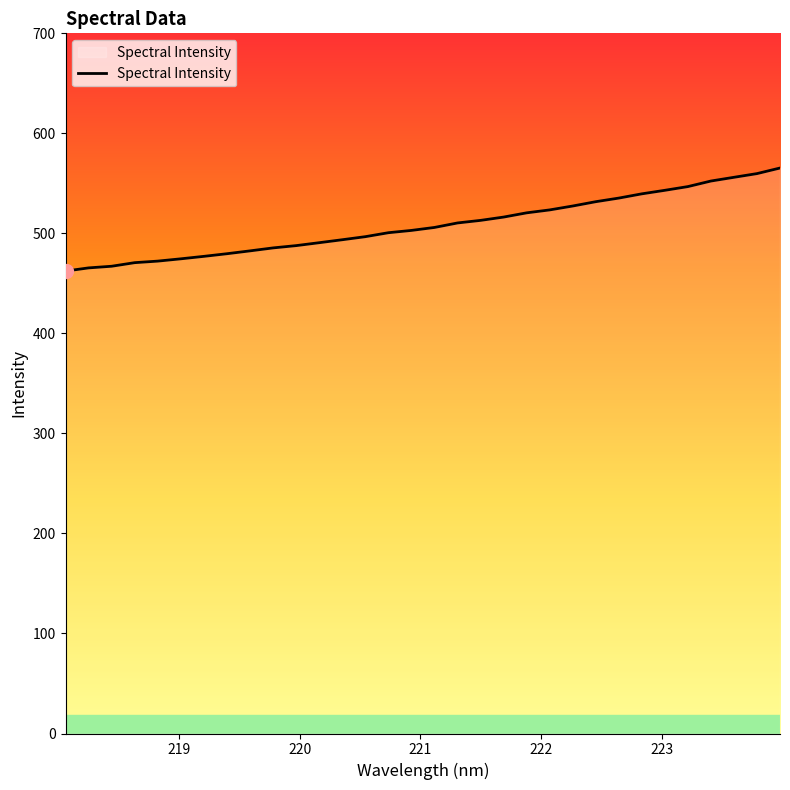

What is the minimum value shown in the chart?

462.3